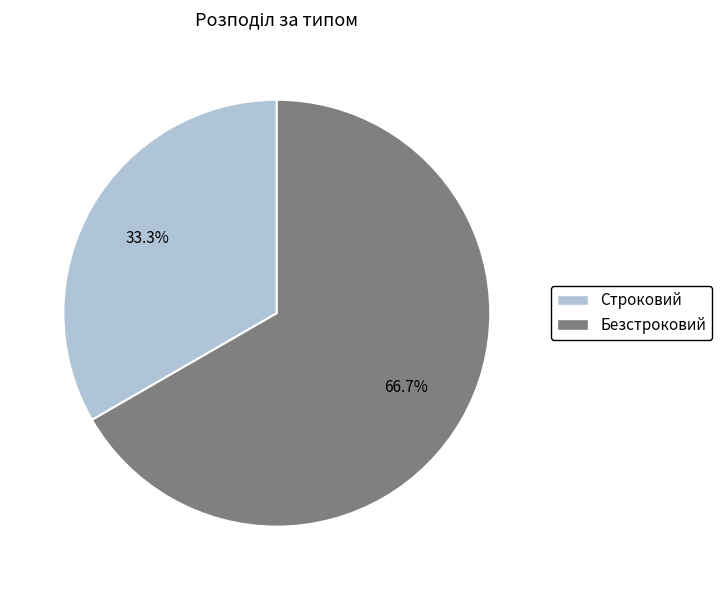

Rank the categories by value from lowest to highest.

Строковий, Безстроковий